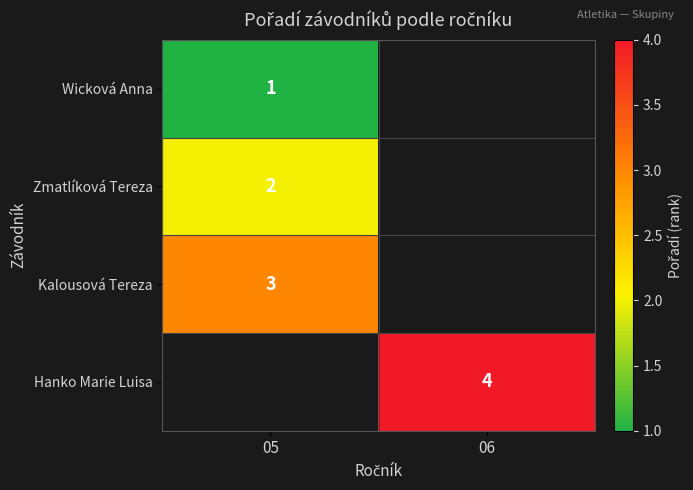

Is the value of Hanko Marie Luisa at 06 greater than the value of Wicková Anna at 05?

Yes